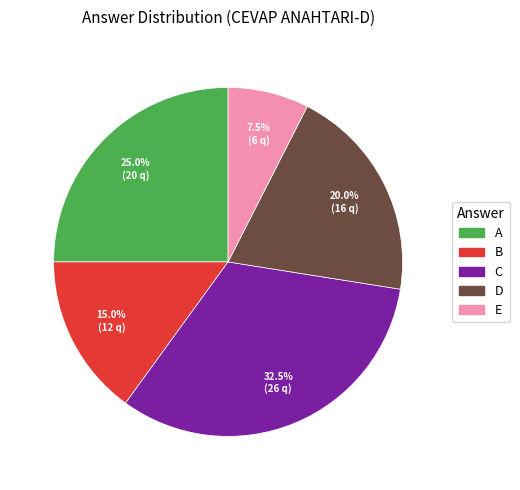

To the nearest percent, what is the difference between the E and D slice percentages?

12%